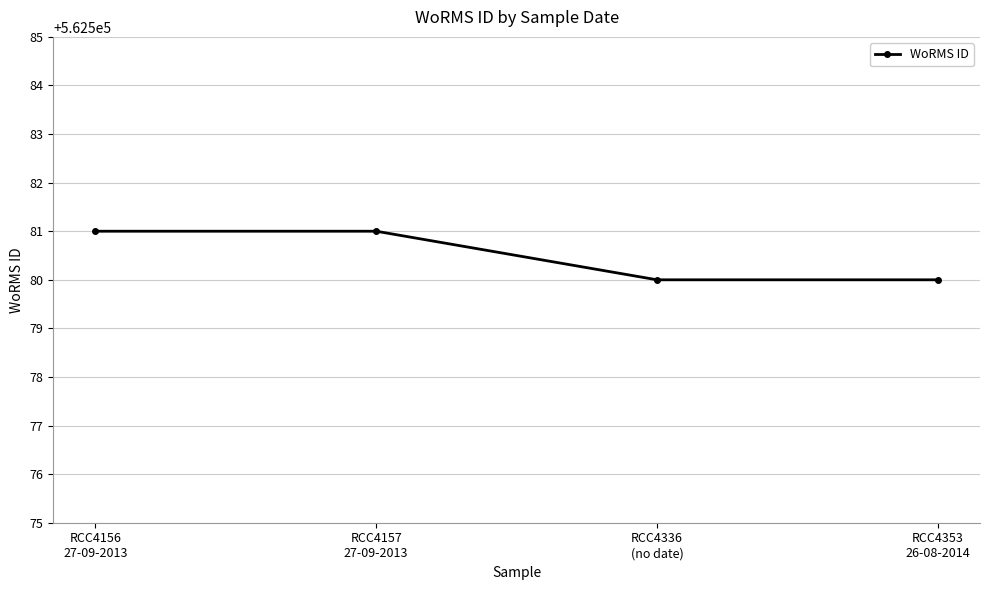

Reading left to right, list all the values displayed in this chart.

562581	562581	562580	562580